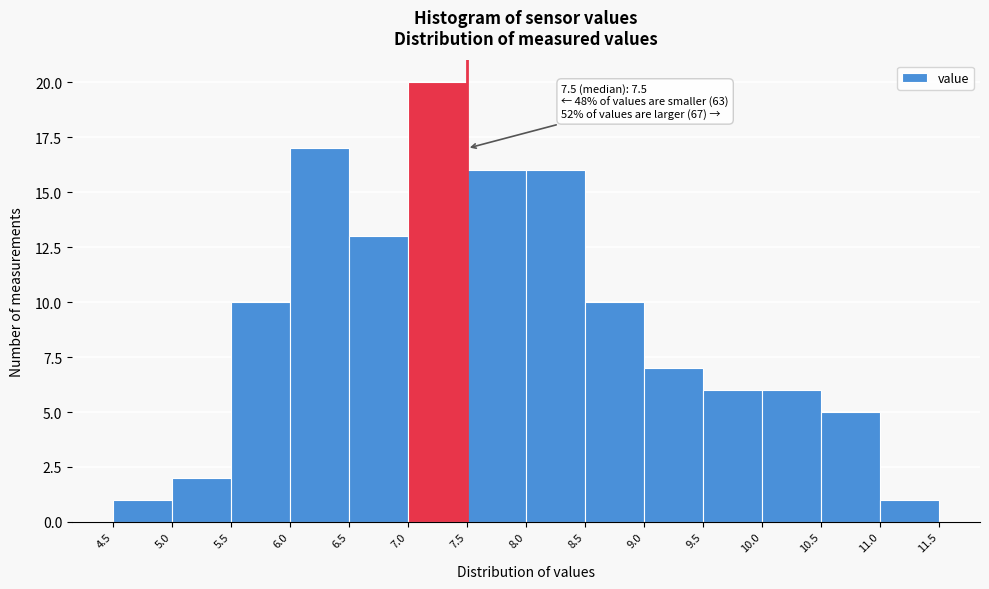

Over which range of the x-axis is the bar tallest?

7.0 to 7.5